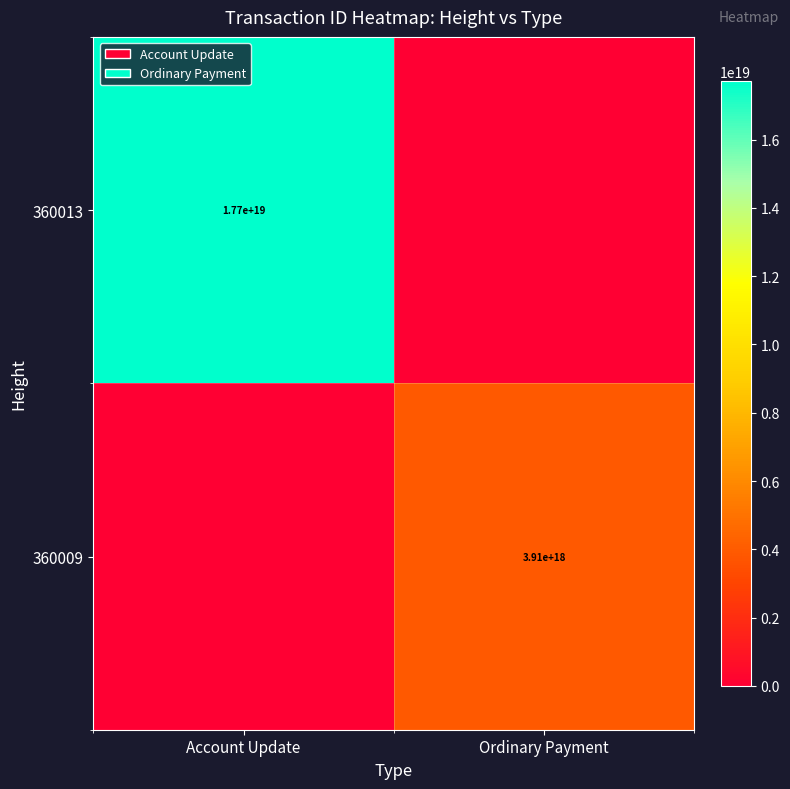

Between Account Update and Ordinary Payment, which is larger?

Account Update